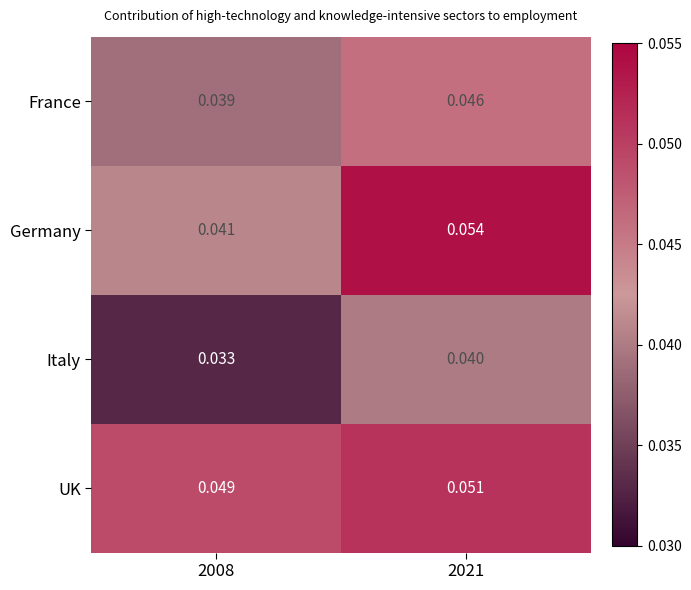

Is the value of Germany at 2008 greater than the value of UK at 2008?

No